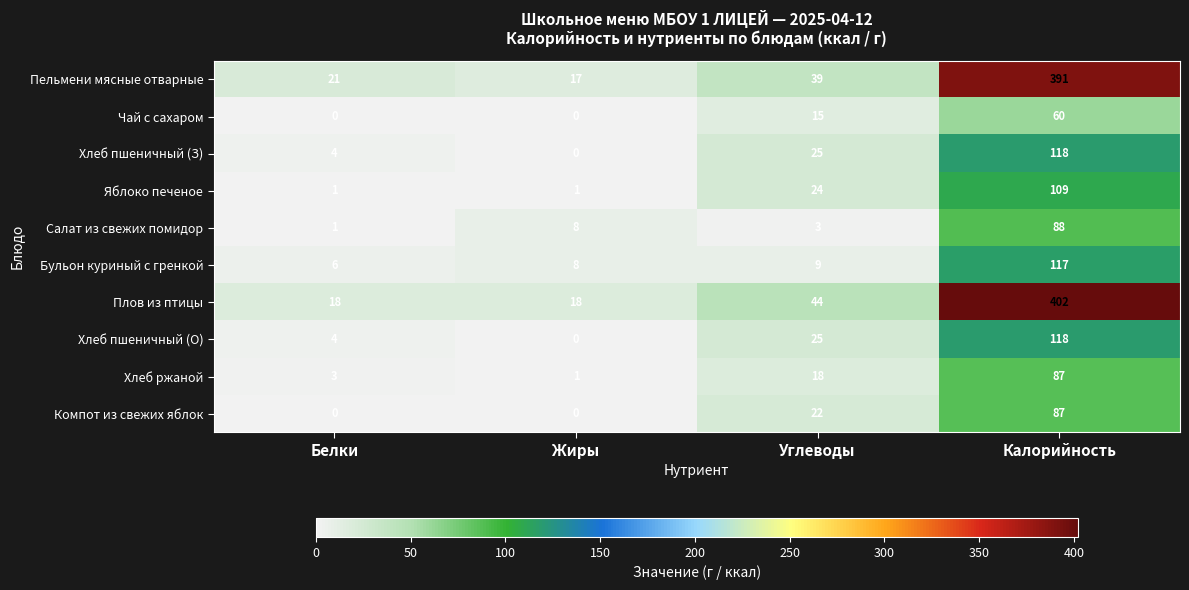

What is the total value across all series at Калорийность?

1577